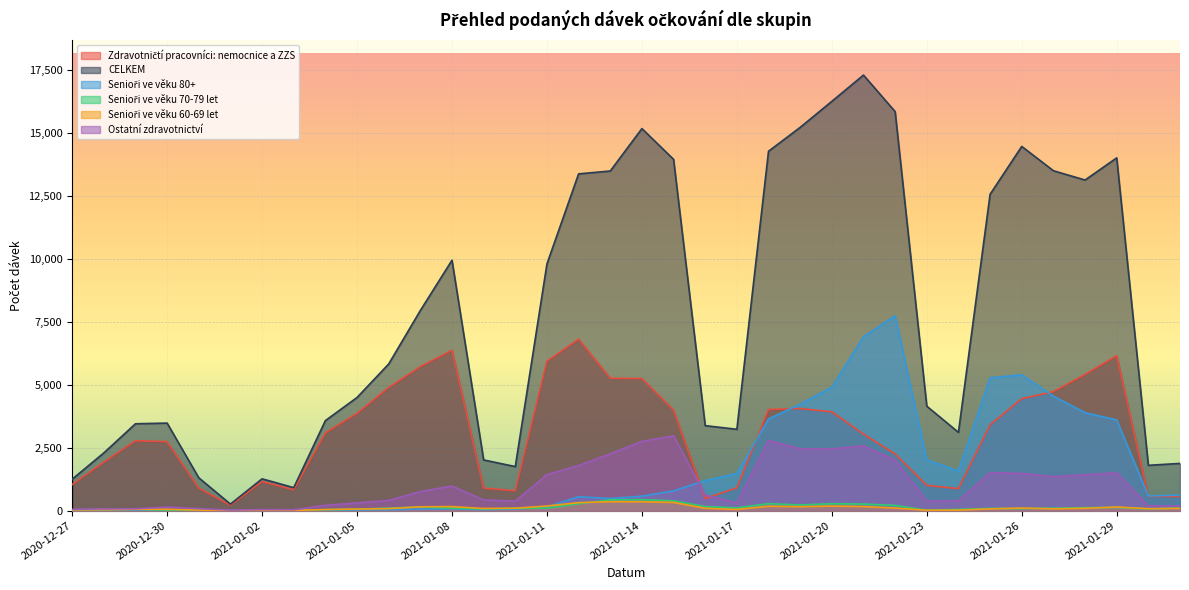

Which has a higher value, 2021-01-27 or 2020-12-29?

2021-01-27